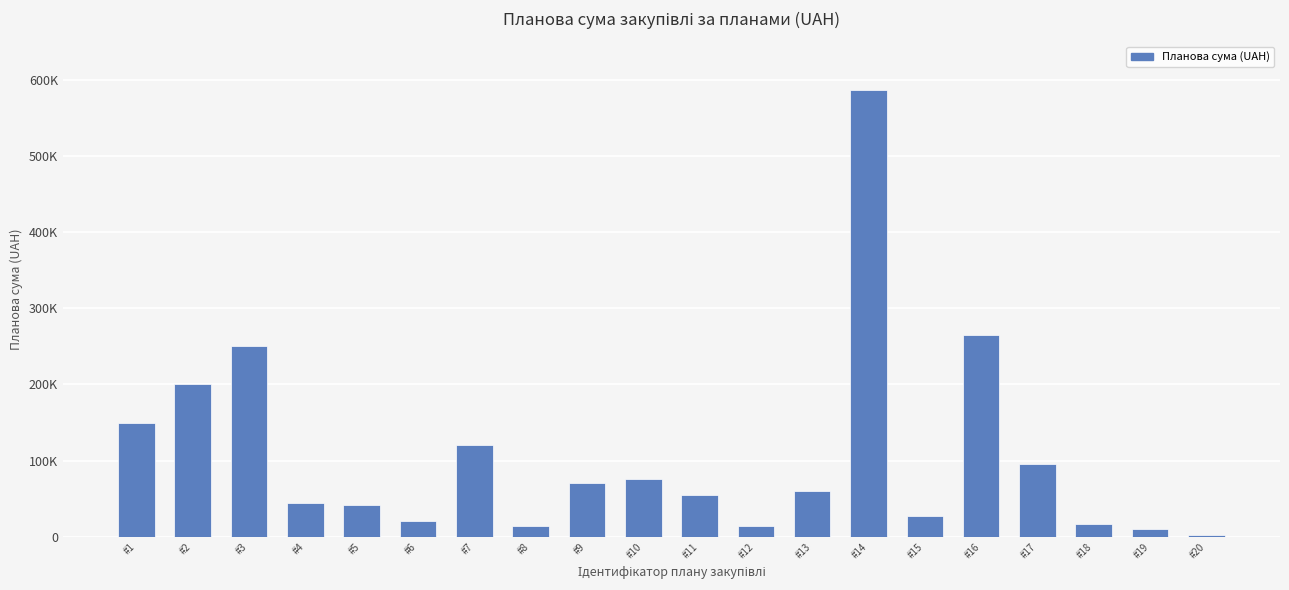

At which category does the chart reach its minimum across all series?

#20